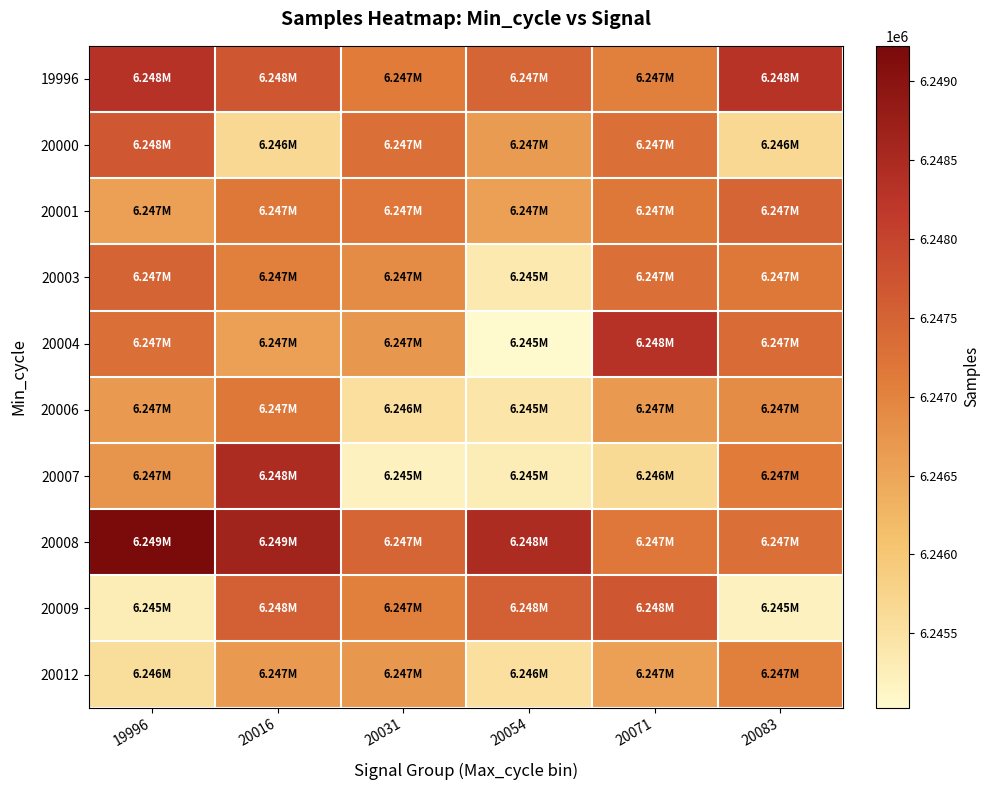

Which has a higher value, 19996 or 20031?

19996